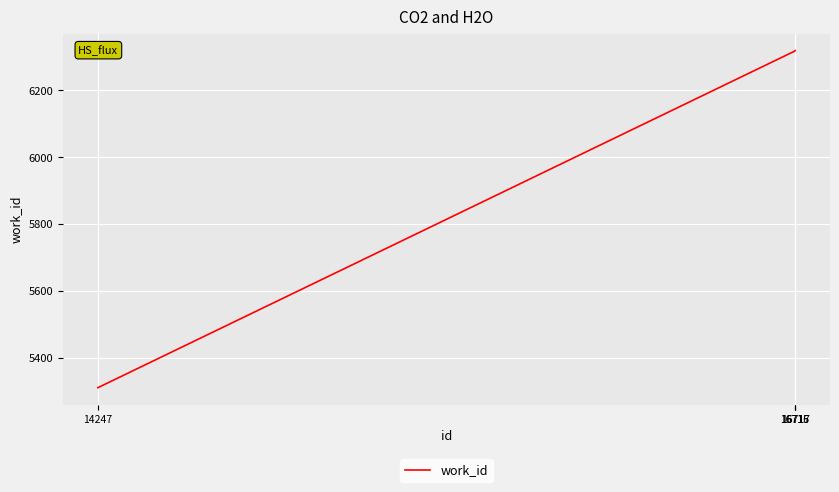

The chart shows a value of 6318 at 16716. True or false?

True